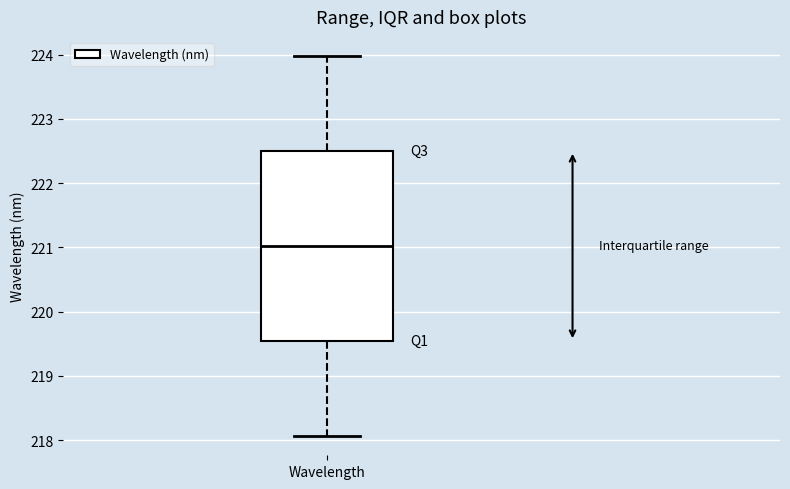

Read this box plot against the y-axis: the position of the median line, the range covered by the box, and the ends of both whiskers. The values are not printed on the chart, so give them approximately, as read against the axis.

median 221.0, box 219.5 to 222.5, whiskers 218.1 to 224.0